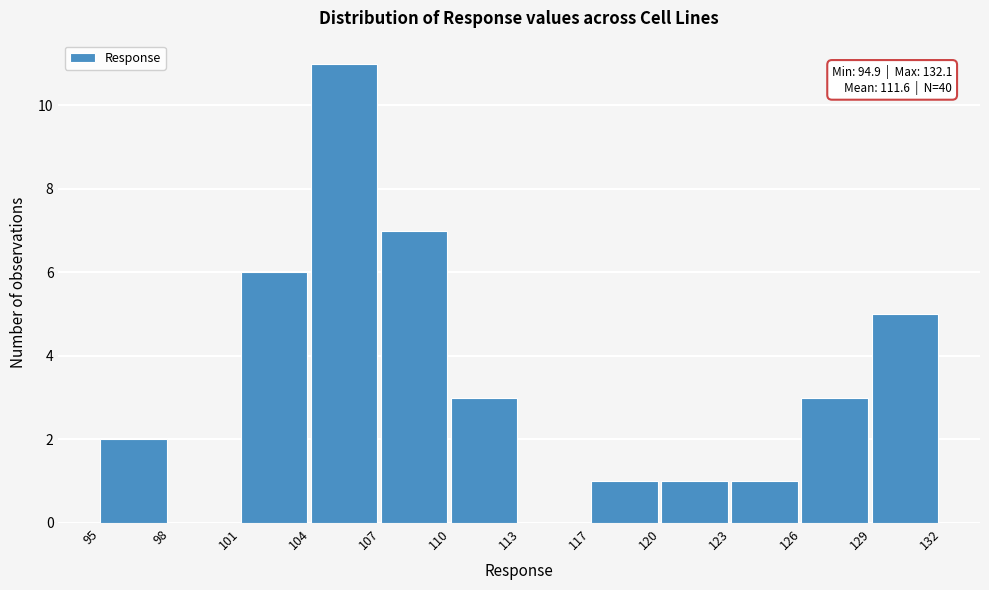

Reading right to left, list all the values displayed in this chart.

129=5	126=3	123=1	120=1	117=1	113=0	110=3	107=7	104=11	101=6	98=0	95=2